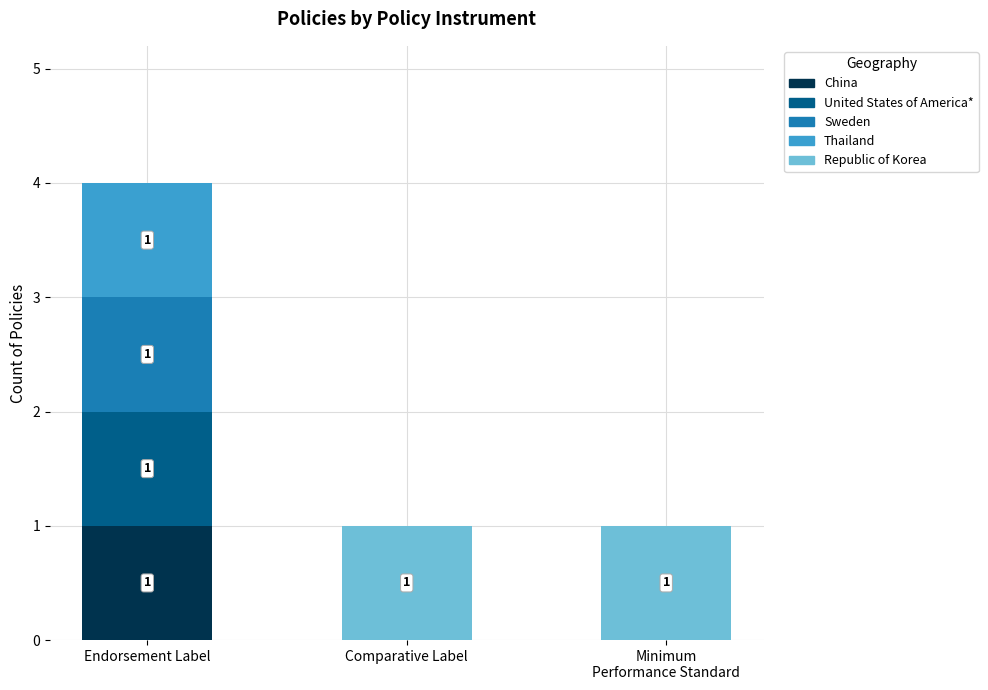

Is it true that China equals 1 at Comparative Label?

False